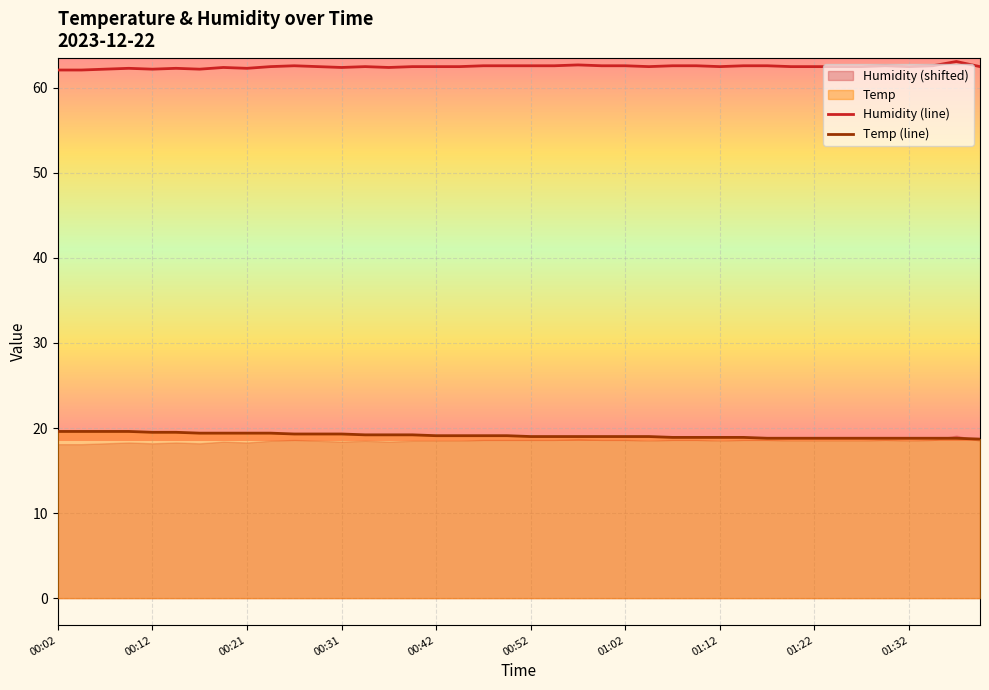

What is the difference between the Temp (line) values at 19 and 14?

0.1